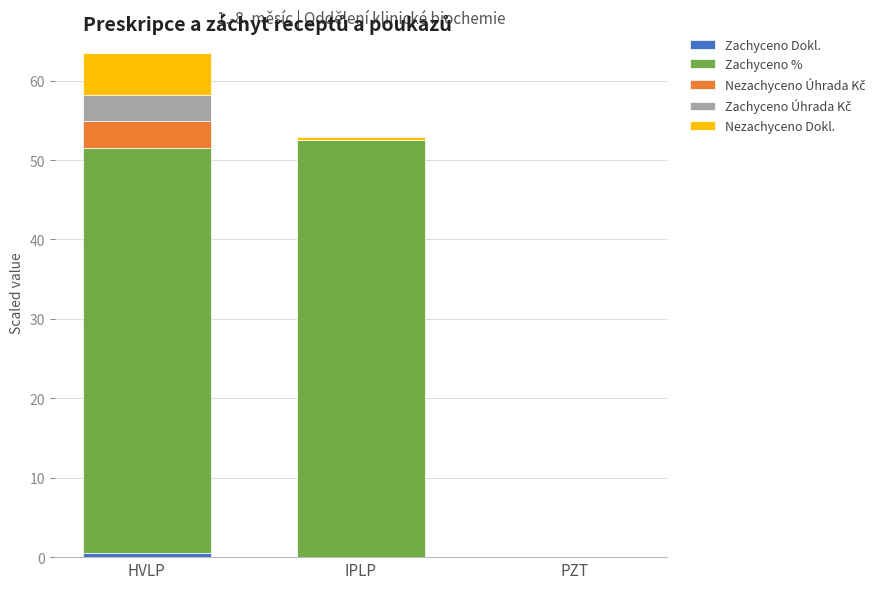

At which category is the sum across all series the highest?

HVLP